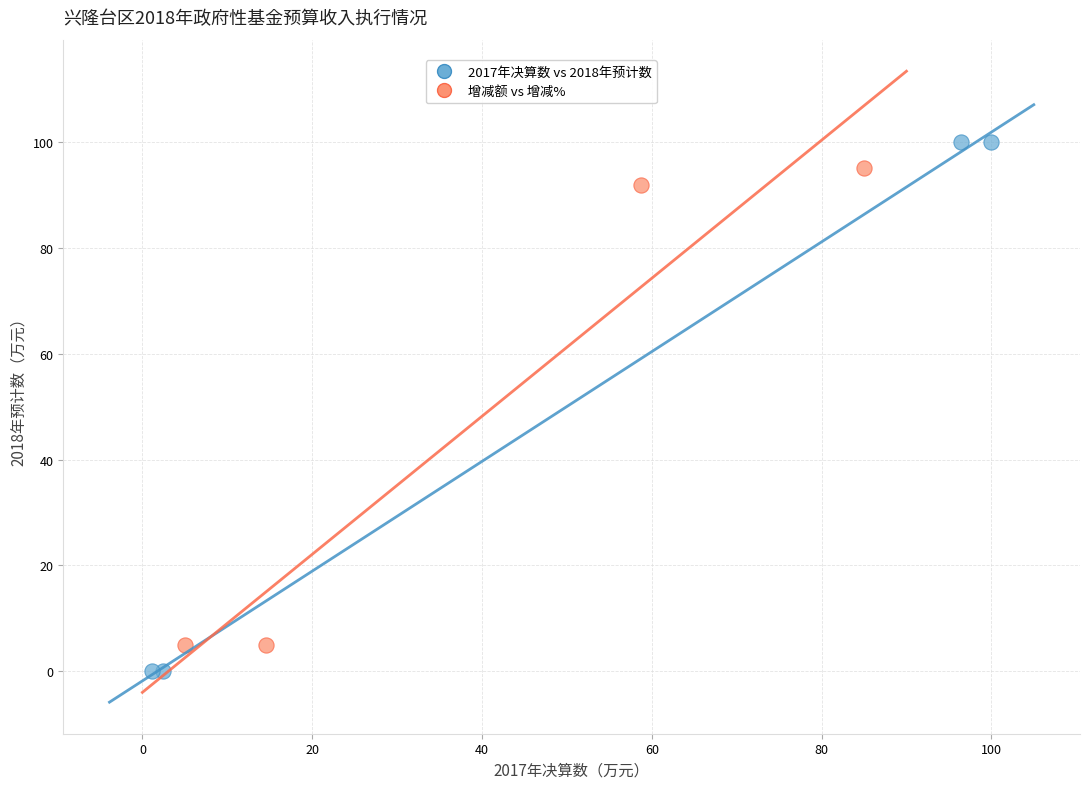

Which series reaches the maximum Y coordinate?

2017年决算数 vs 2018年预计数